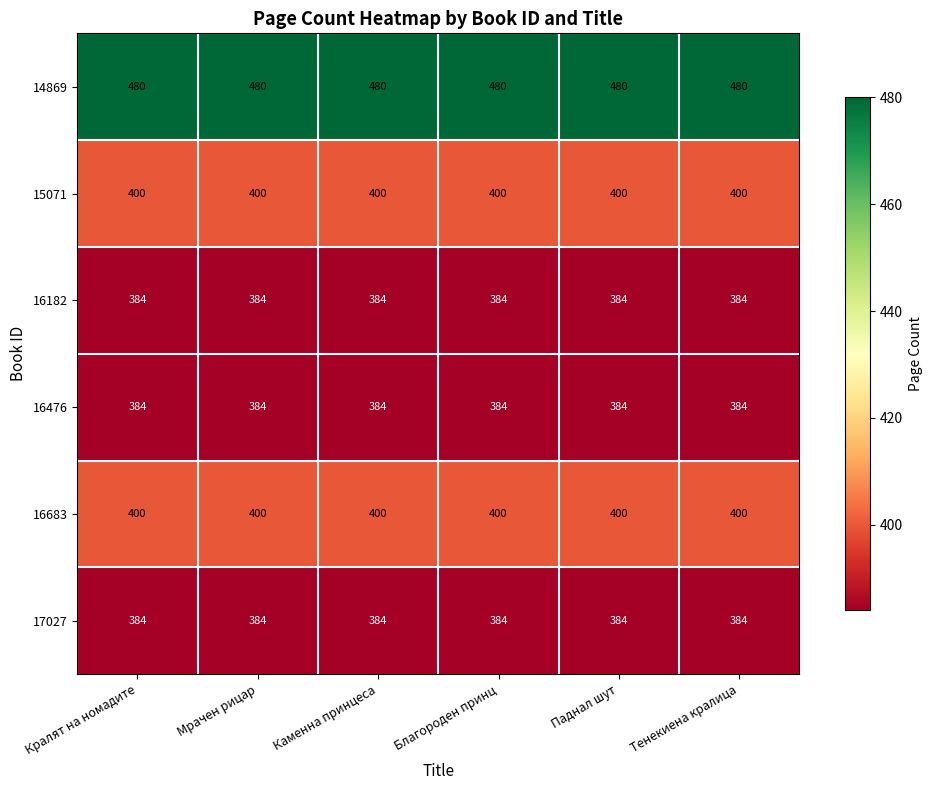

What is the minimum value shown in the chart?

384